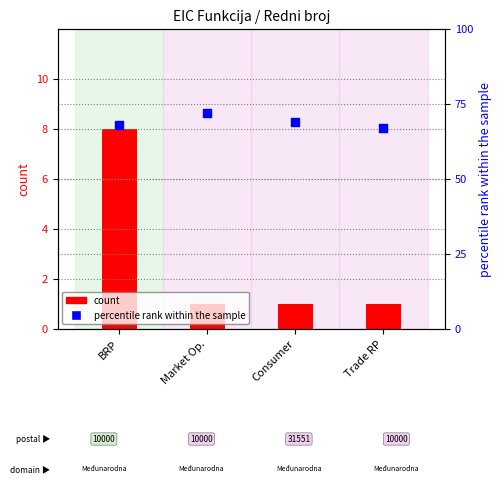

What are all the series names shown in the legend?

count, percentile rank within the sample